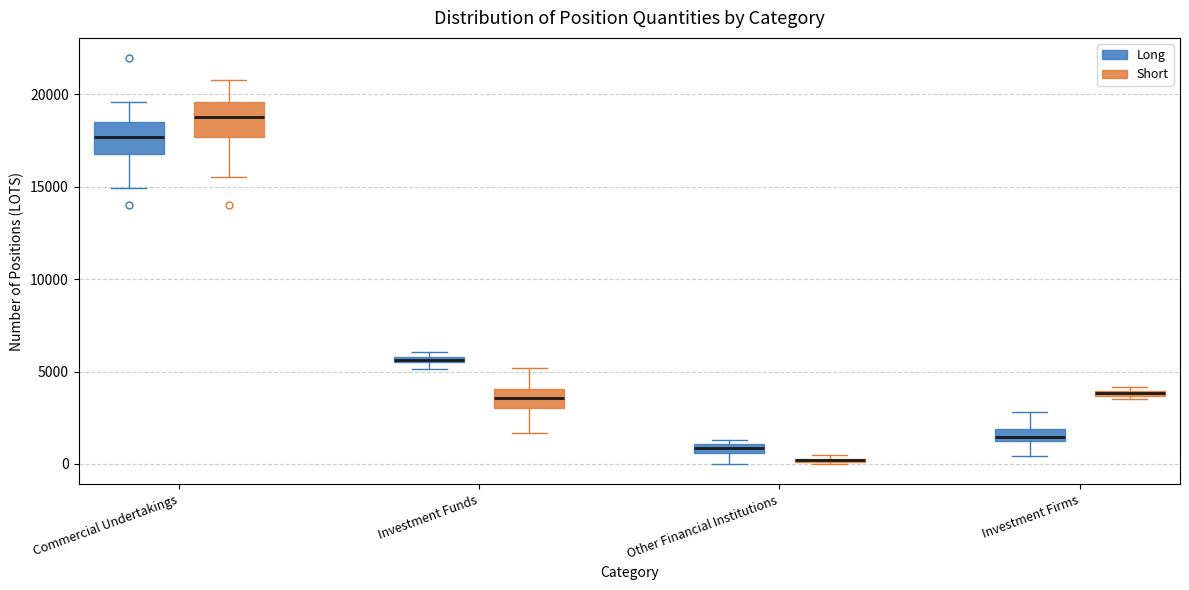

Where is the upper edge of the box for Investment Funds (Long) on the y-axis? The values are not printed on the chart, so give them approximately, as read against the axis.

6000